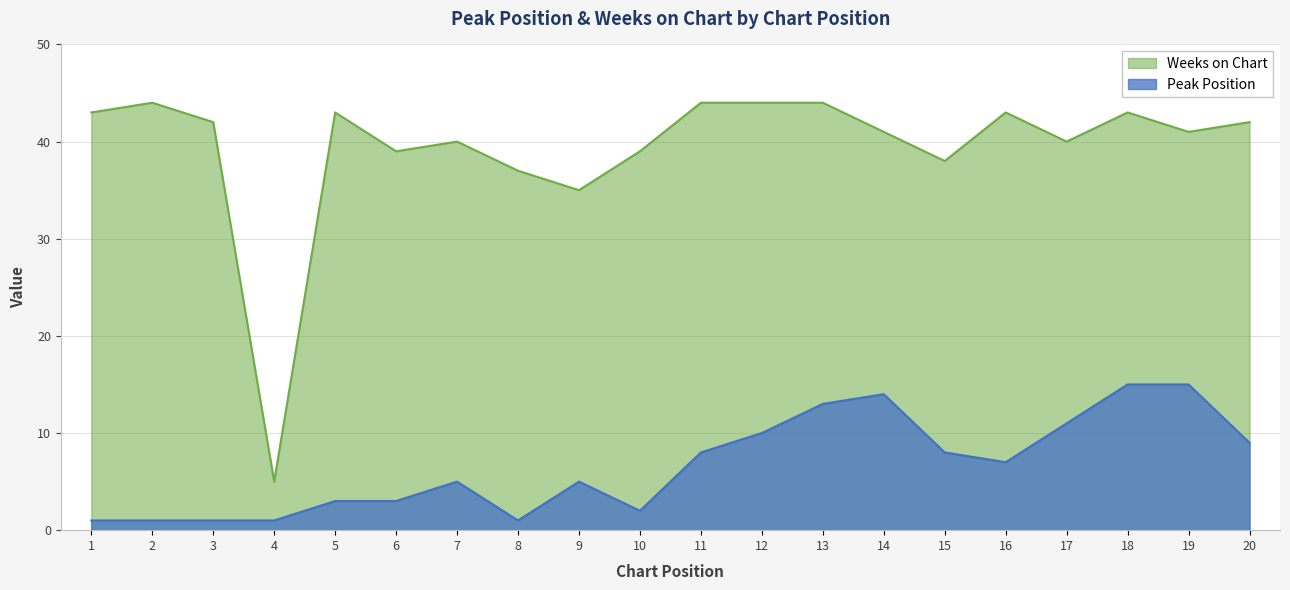

How many lines are shown in the chart?

2